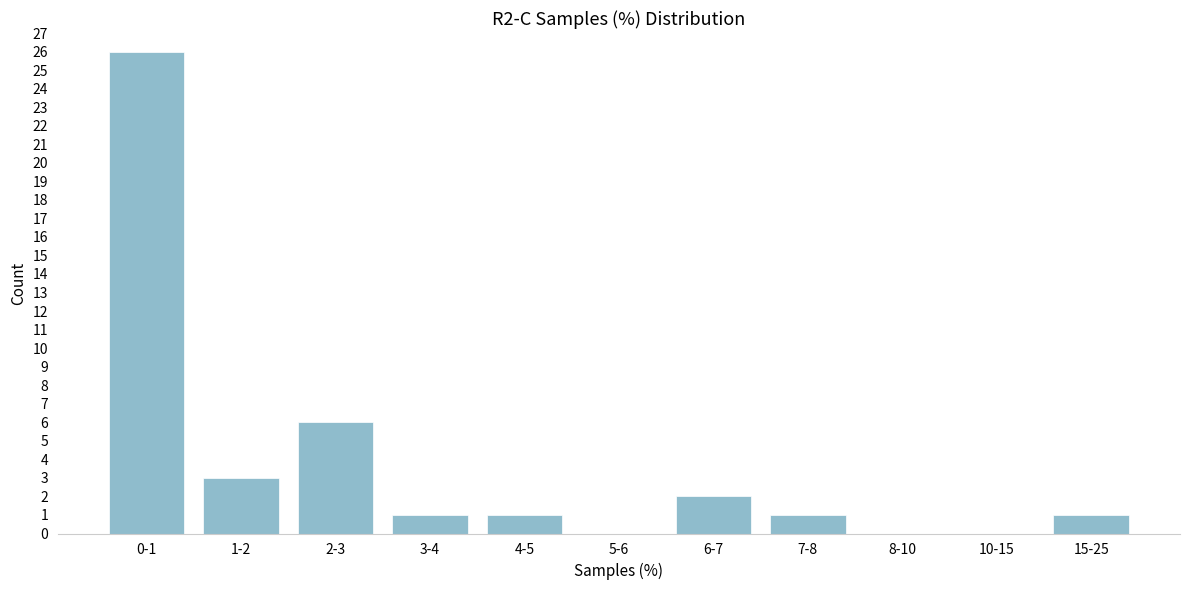

Reading left to right, transcribe all the data shown in this chart.

0-1=26	1-2=3	2-3=6	3-4=1	4-5=1	5-6=0	6-7=2	7-8=1	8-10=0	10-15=0	15-25=1